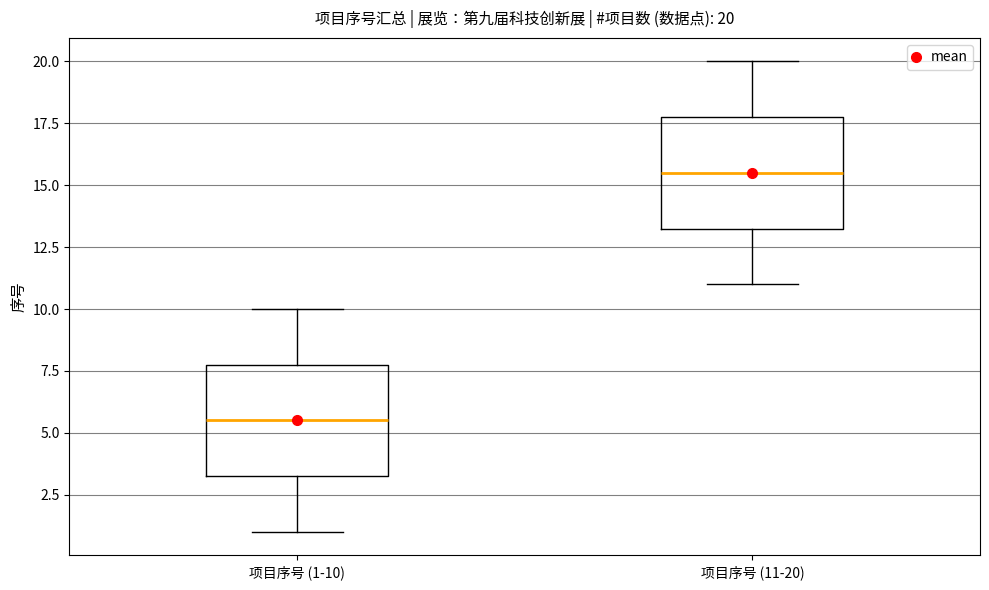

Which box has the highest median line?

项目序号 (11-20)